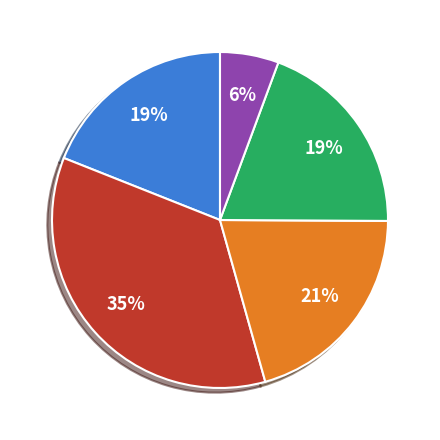

Is there a majority slice in this chart?

No